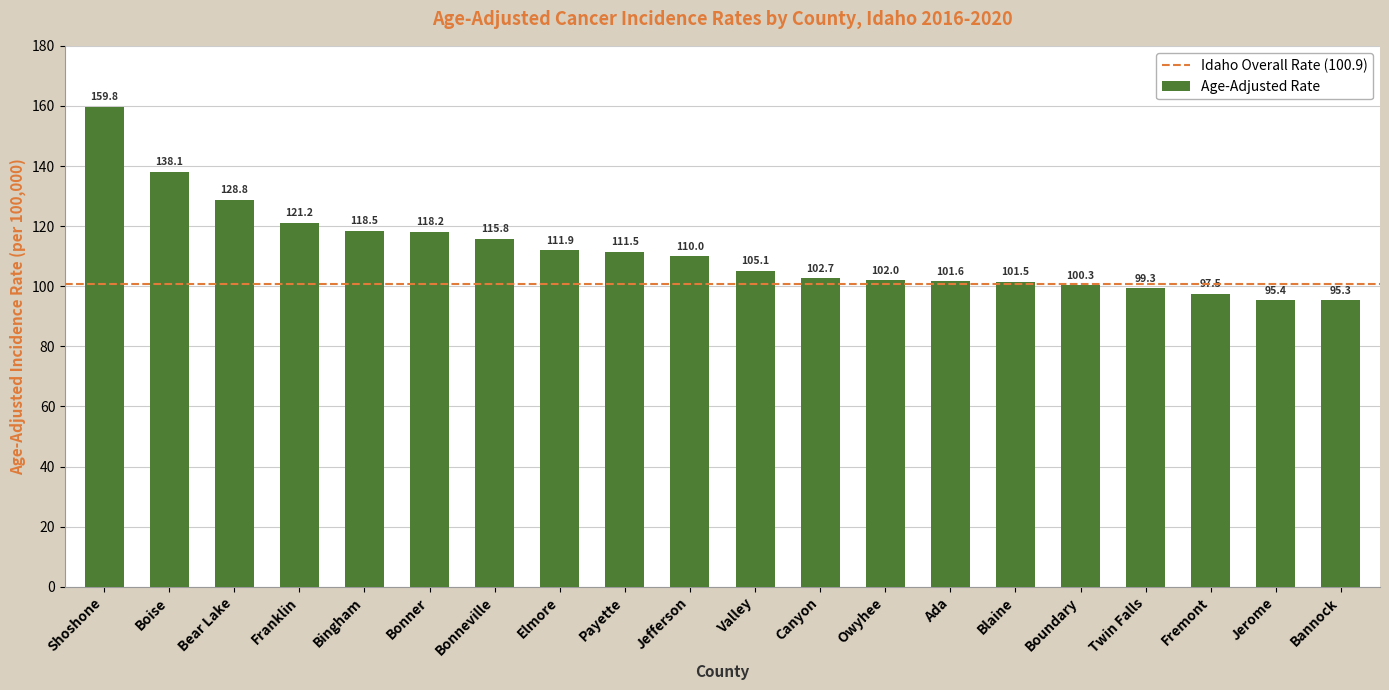

Between Jerome and Bonneville, which is larger?

Bonneville